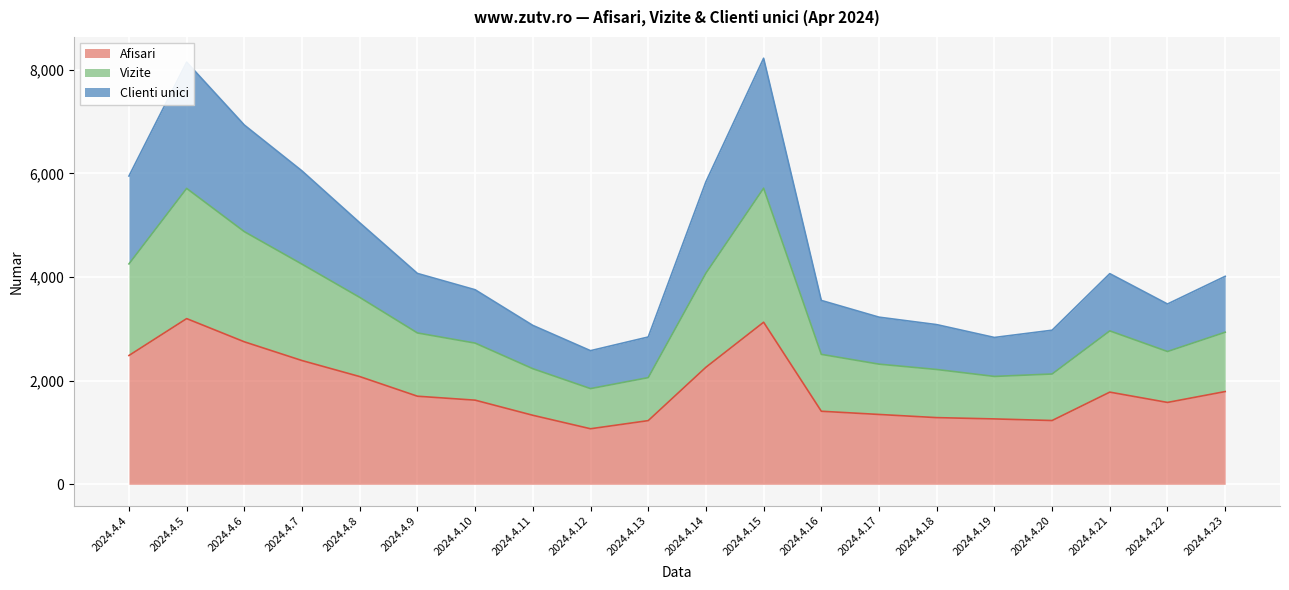

Where is the first local maximum for Clienti unici?

2024.4.5